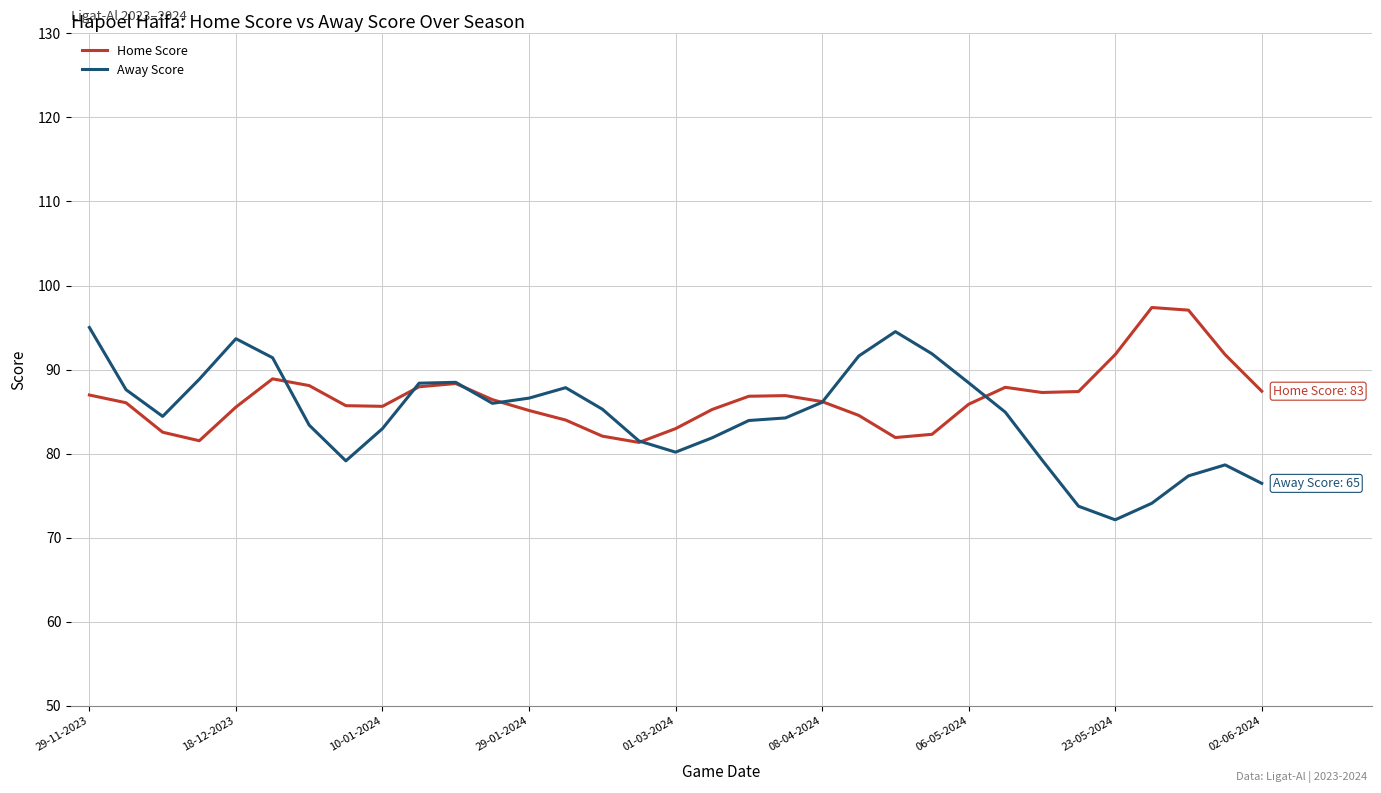

What is the maximum value shown in the chart?

97.4